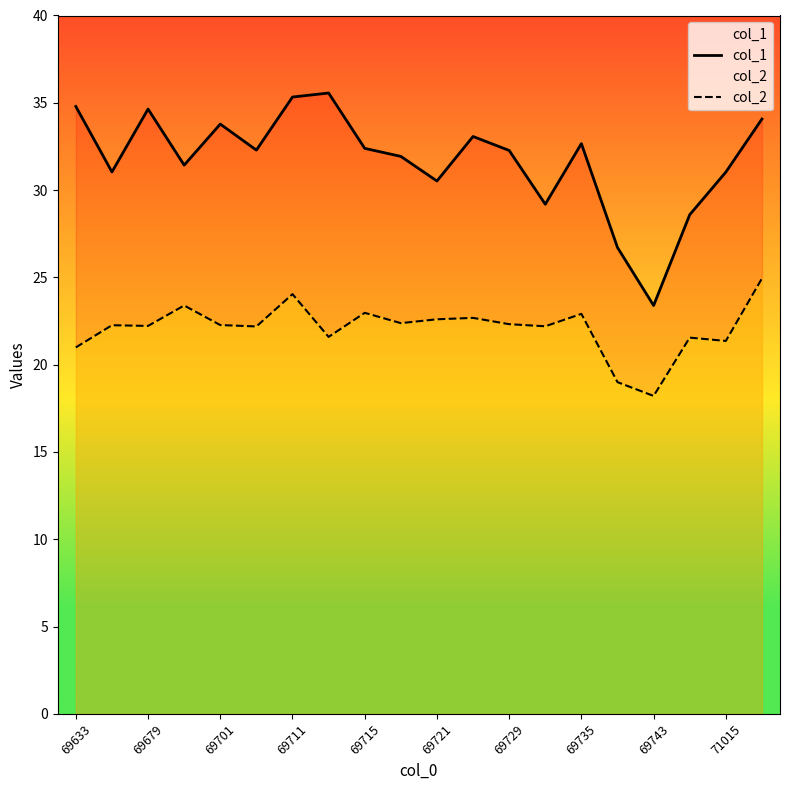

Reading right to left, what are all the values shown in this chart?

col_1: 34.1	31.0	28.6	23.4	26.7	32.7	29.2	32.3	33.1	30.5	31.9	32.4	35.6	35.3	32.3	33.8	31.4	34.6	31.0	34.8
col_2: 24.9	21.4	21.6	18.2	19.0	22.9	22.2	22.3	22.7	22.6	22.4	23.0	21.6	24.0	22.2	22.3	23.4	22.2	22.3	21.0